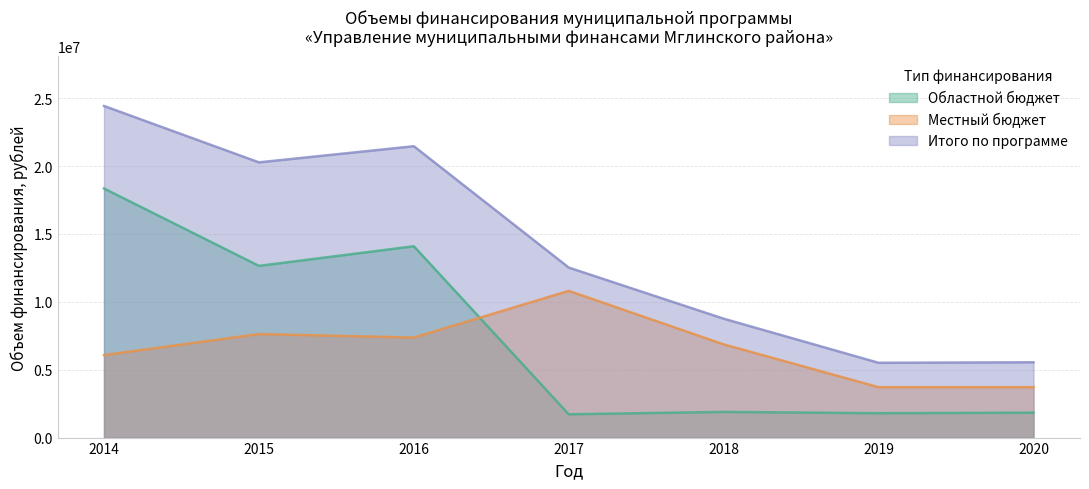

At which category does Областной бюджет reach its first local peak?

2016